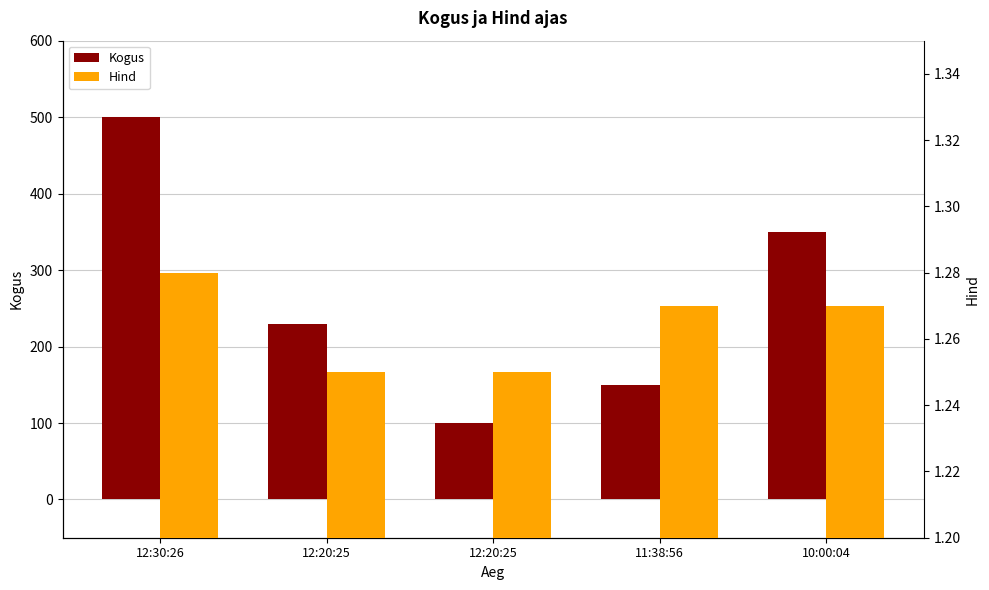

The Kogus series shows 559.2 at 10:00:04. True or false?

False